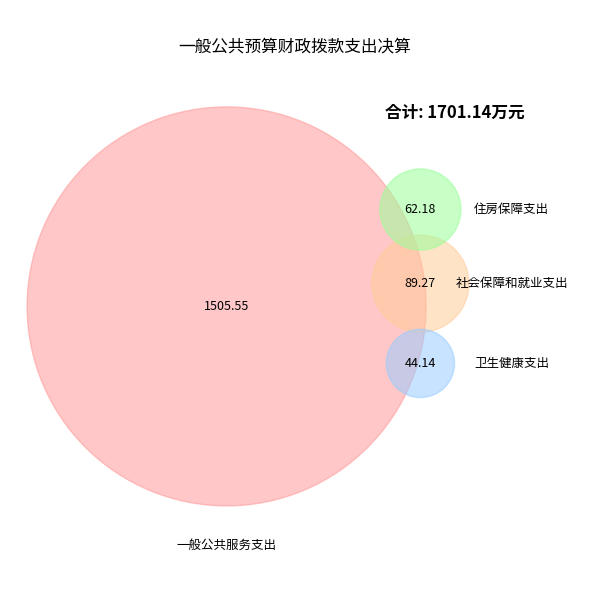

What is the largest slice in the pie chart?

一般公共服务支出